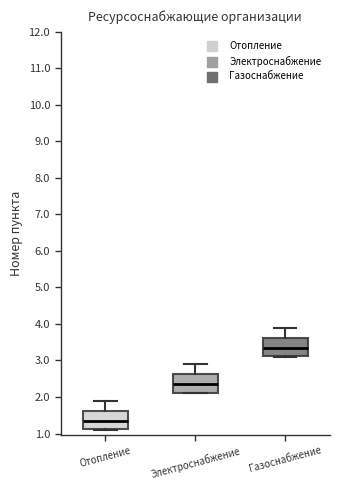

Which box's median line is the lowest?

Отопление